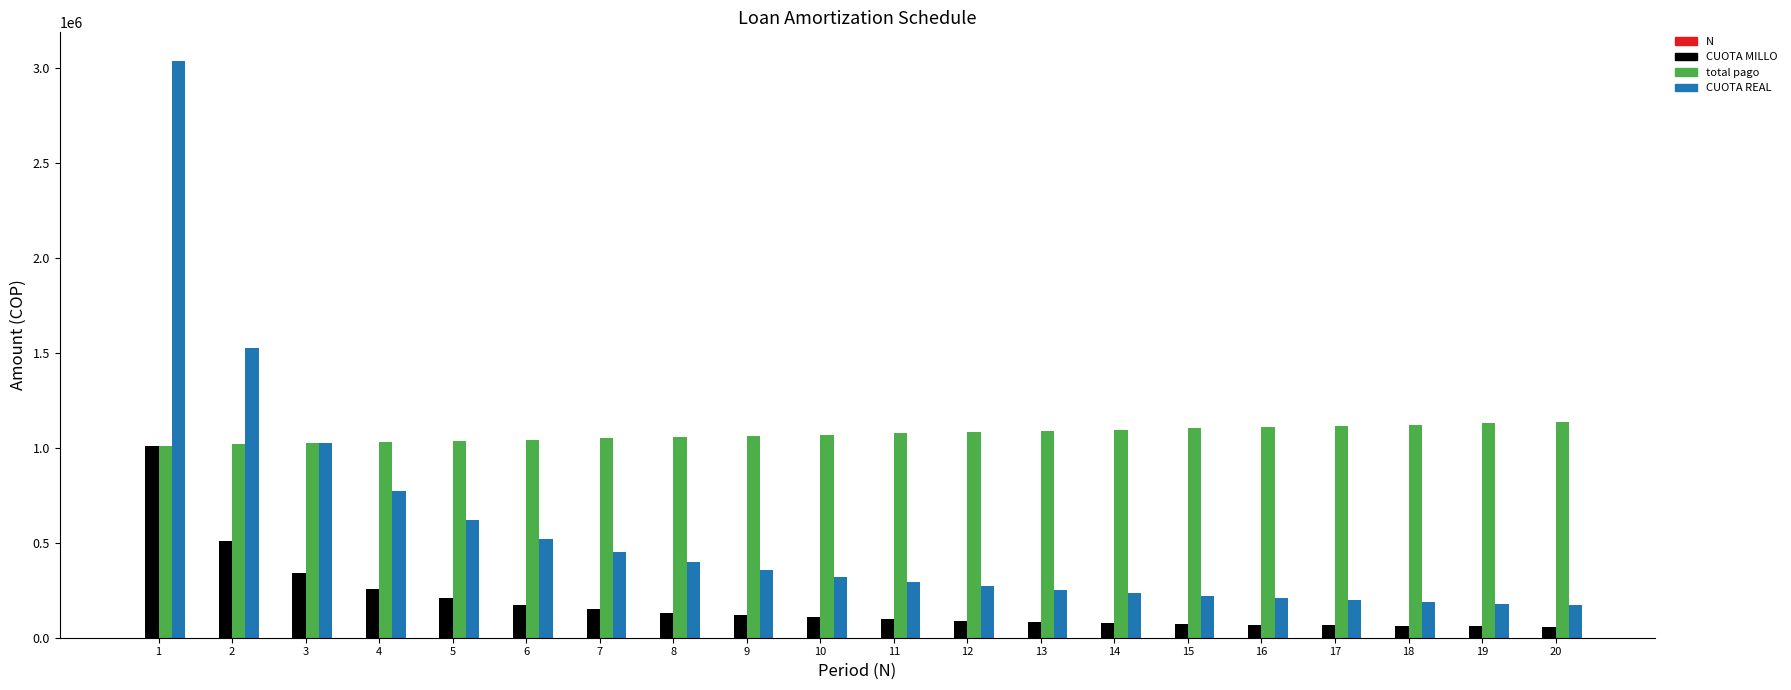

The value of CUOTA REAL at 12 is 388558. True or false?

False